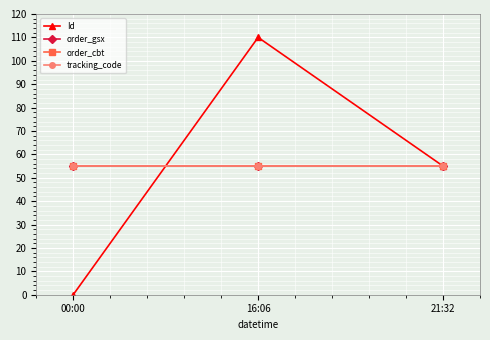

What is the spread (max minus min) of values at 00:00?

55